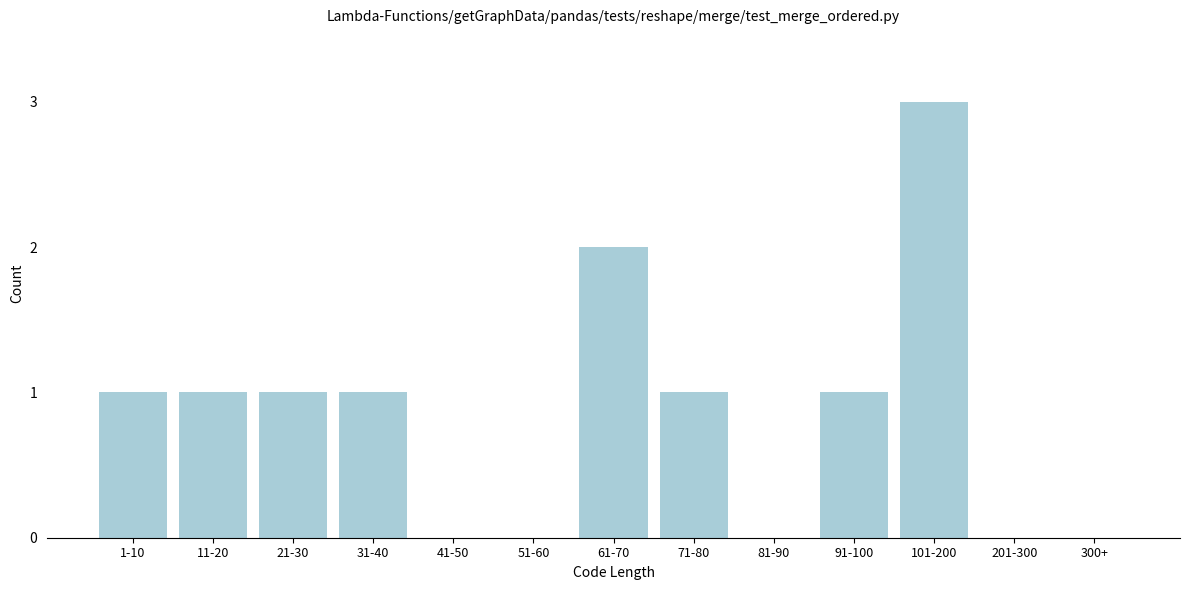

Reading right to left, extract all data points from this chart.

300+=0	201-300=0	101-200=3	91-100=1	81-90=0	71-80=1	61-70=2	51-60=0	41-50=0	31-40=1	21-30=1	11-20=1	1-10=1